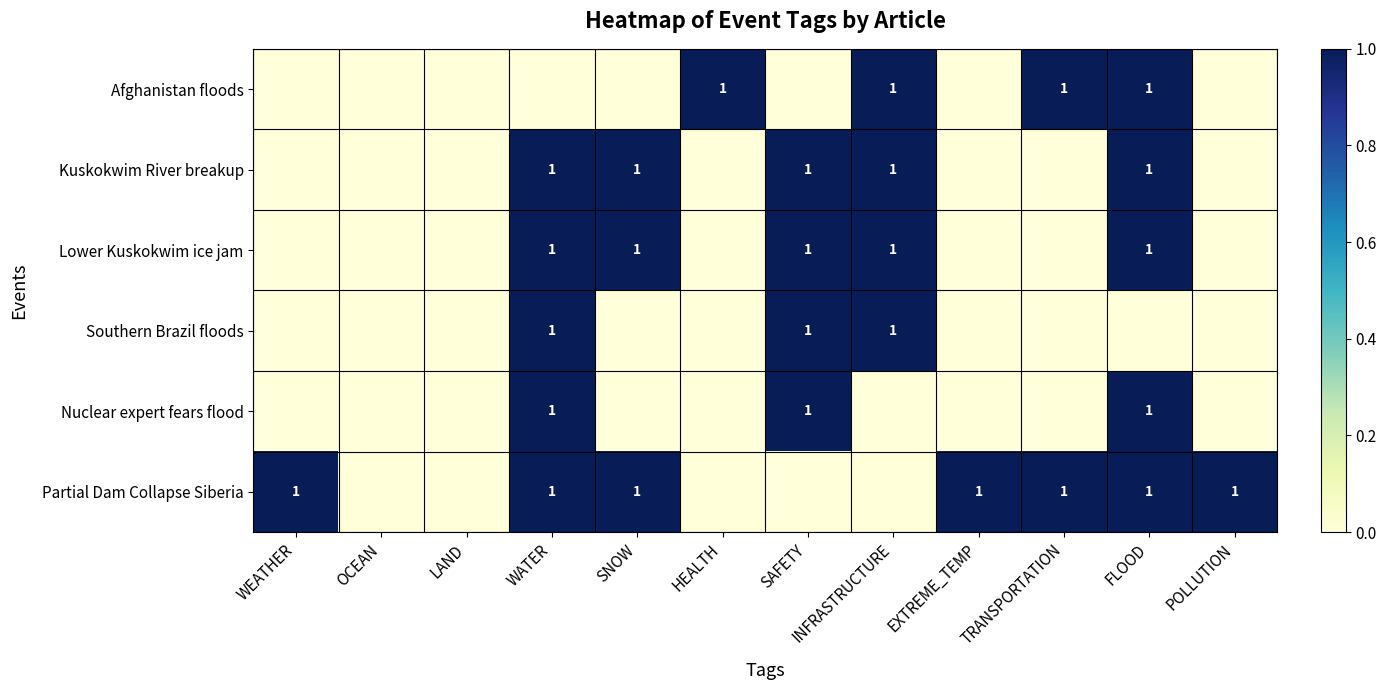

The value of Lower Kuskokwim ice jam at SNOW is 1. True or false?

True